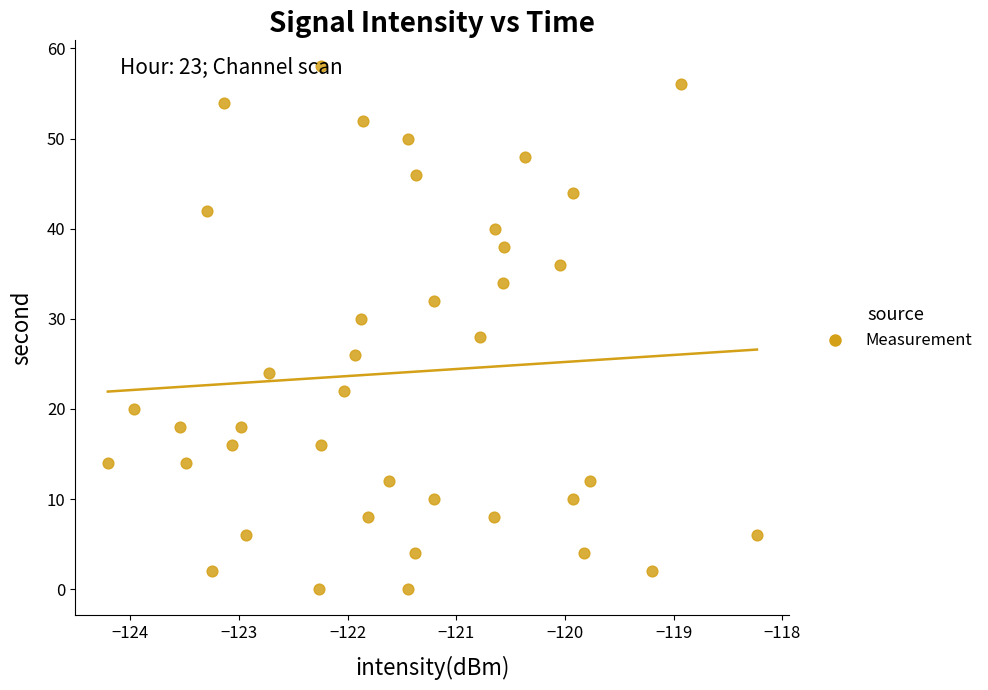

What is the range of Y values (max minus min)?

58